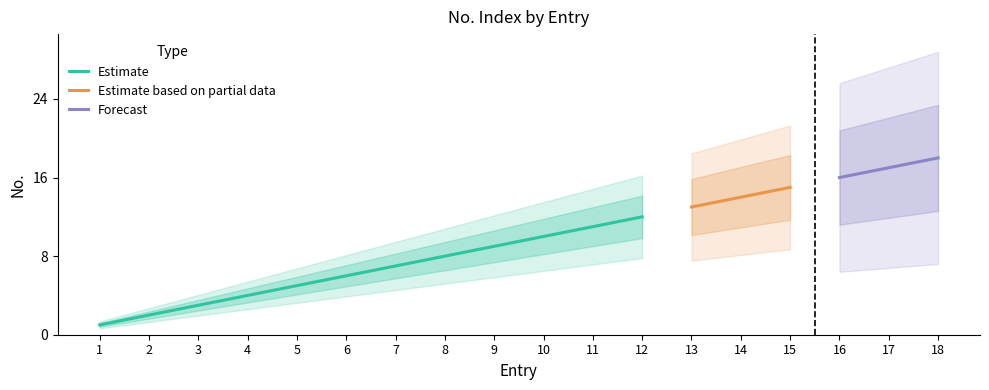

What is the sum of all values?

171